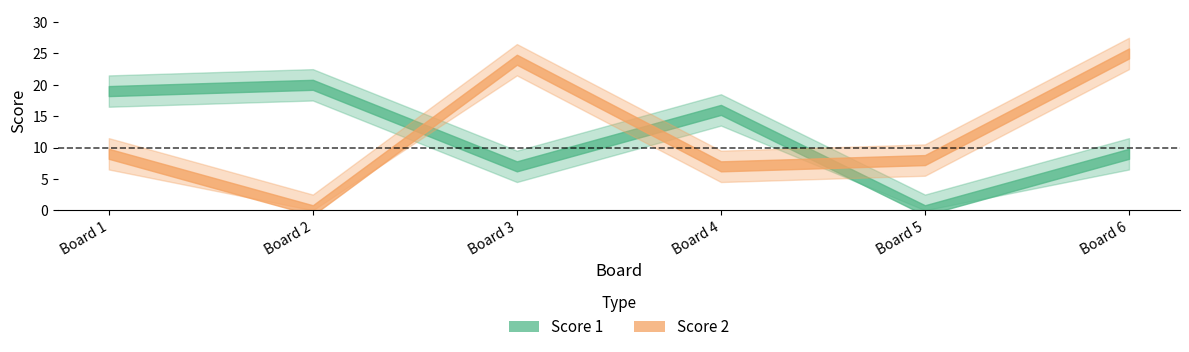

What is the sum of all Score 2 values?

73